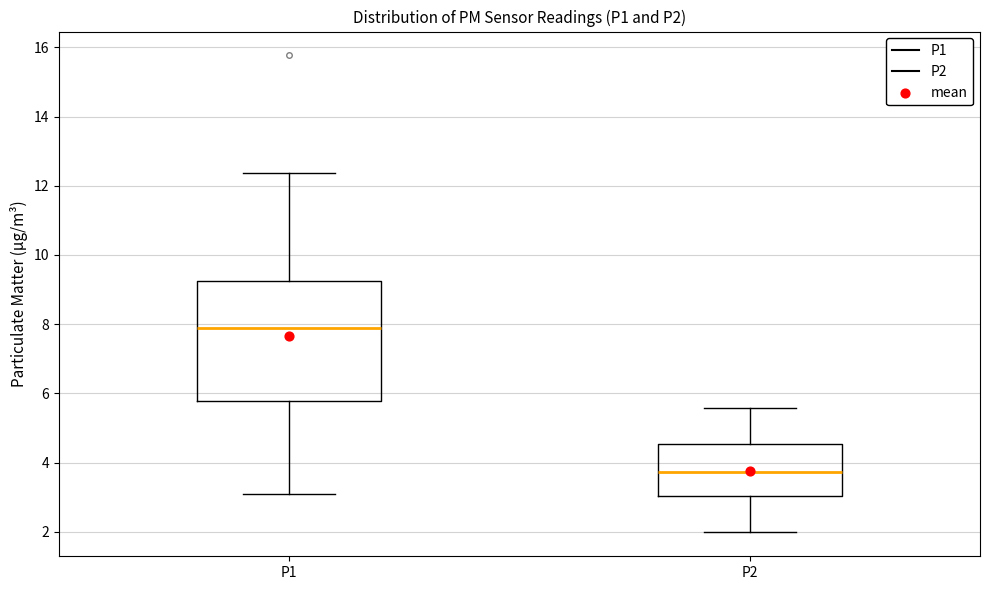

Which box has the highest median line?

P1